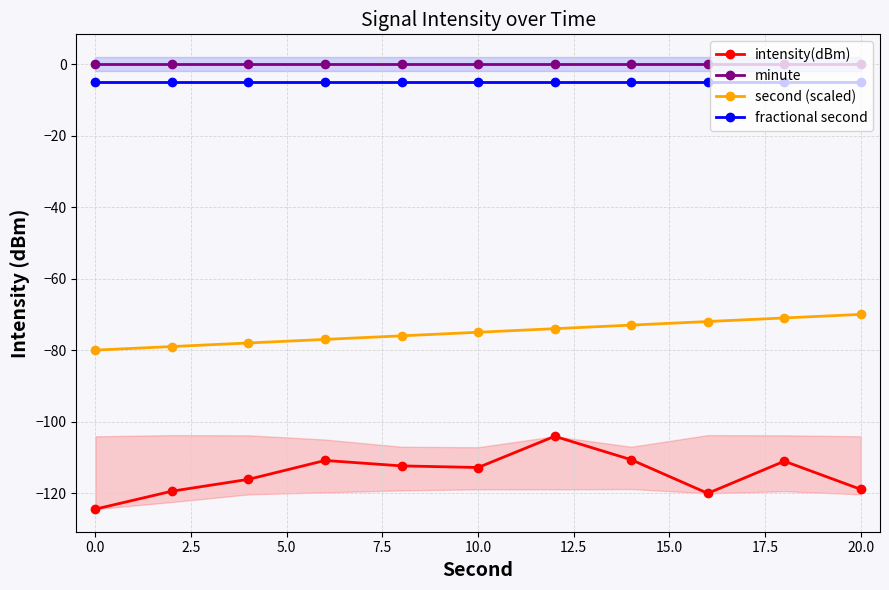

True or false: fractional second and second (scaled) intersect in this chart.

False